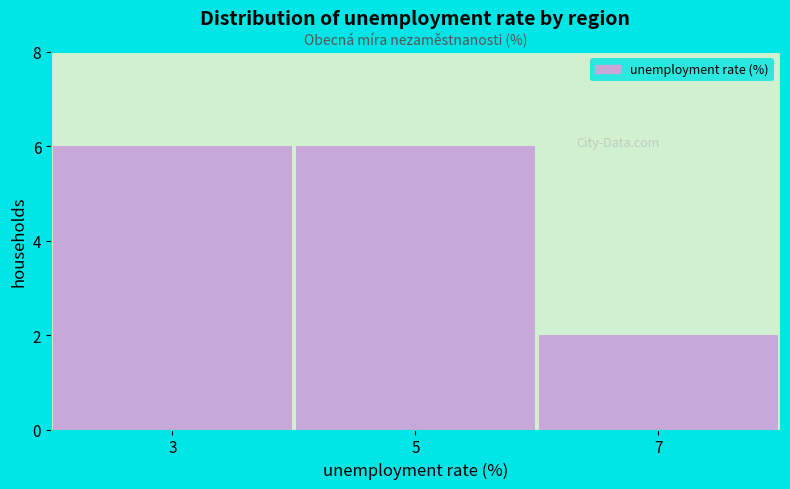

Reading left to right, list all the values displayed in this chart.

6	6	2